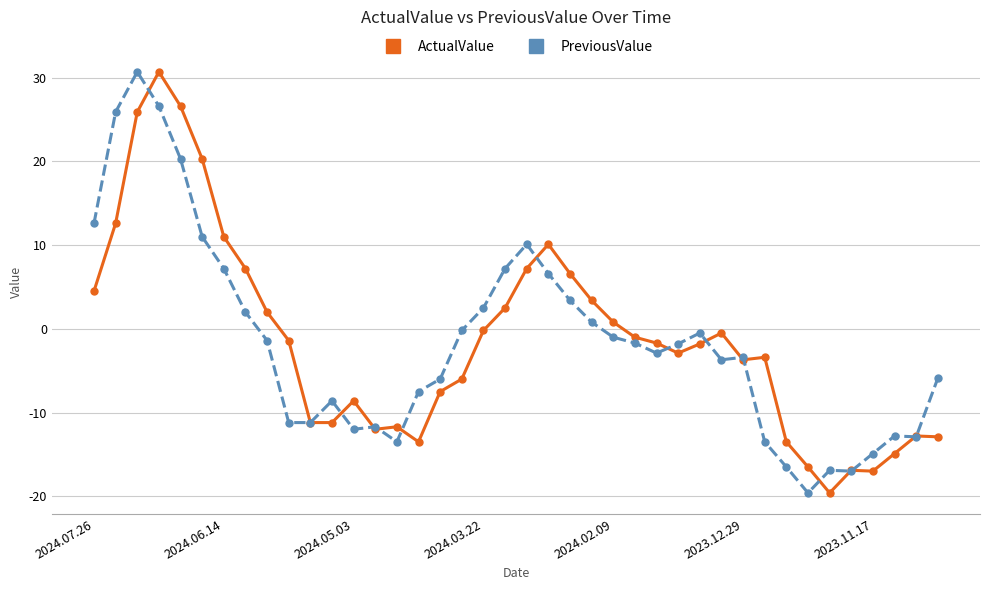

What is the average value of the PreviousValue series?

-1.5